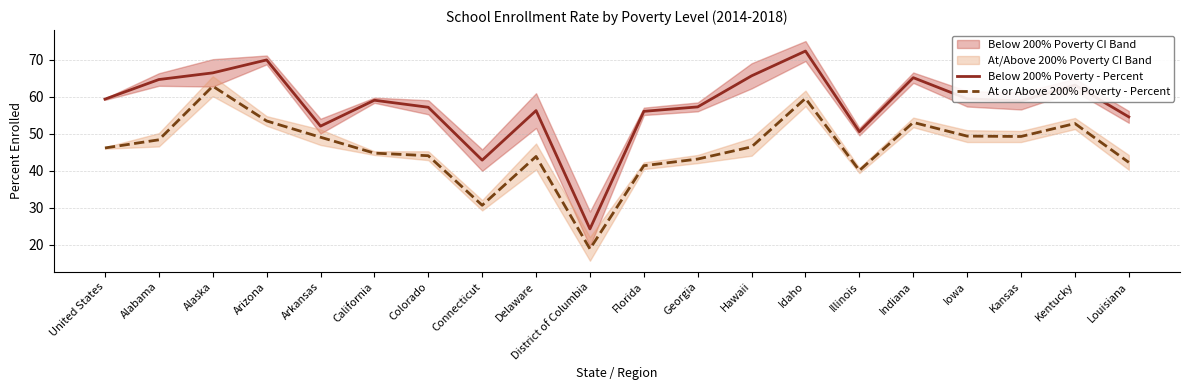

True or false: At or Above 200% Poverty - Percent and Below 200% Poverty - Percent intersect in this chart.

False